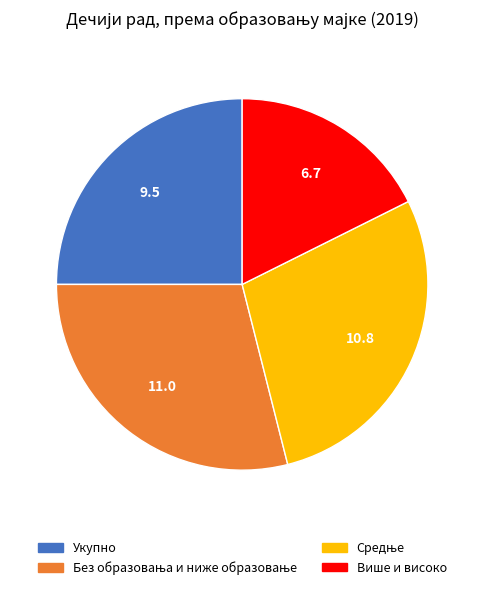

Combined, do Укупно and Више и високо account for over 50%?

No